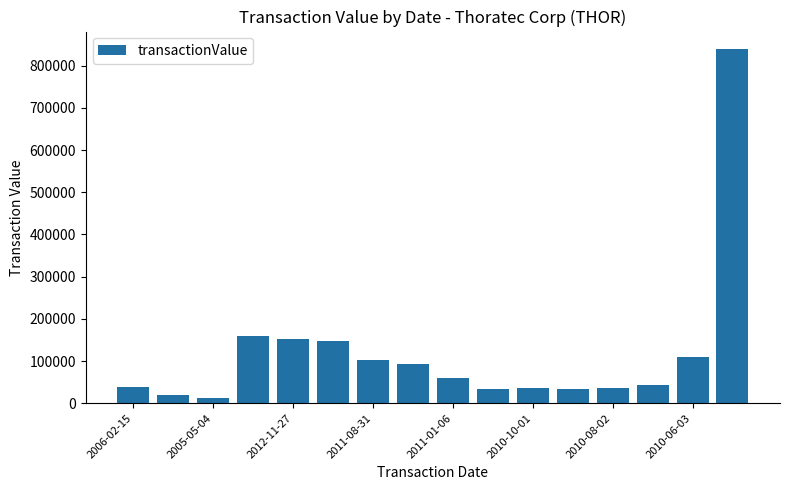

What is the value of the 7th bar from the left?

102661